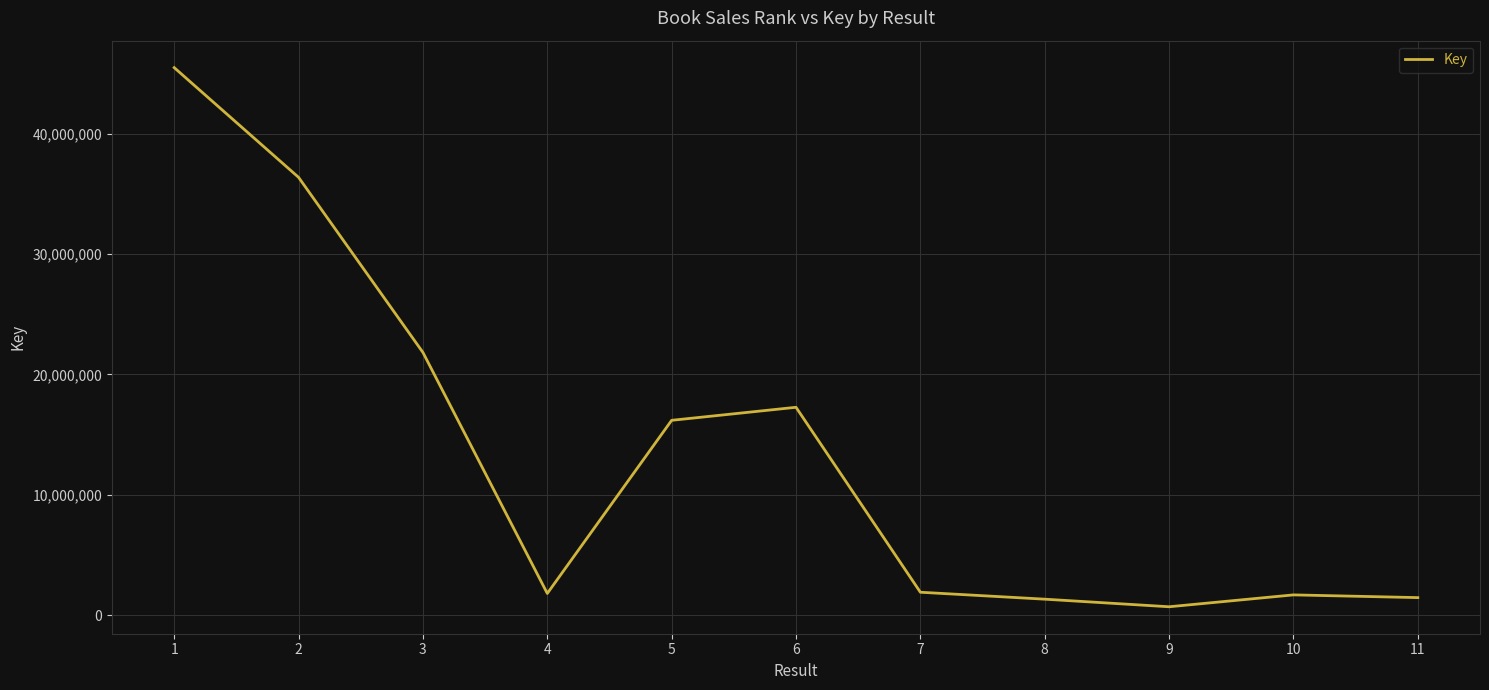

What is the difference between the maximum and minimum values?

44786157